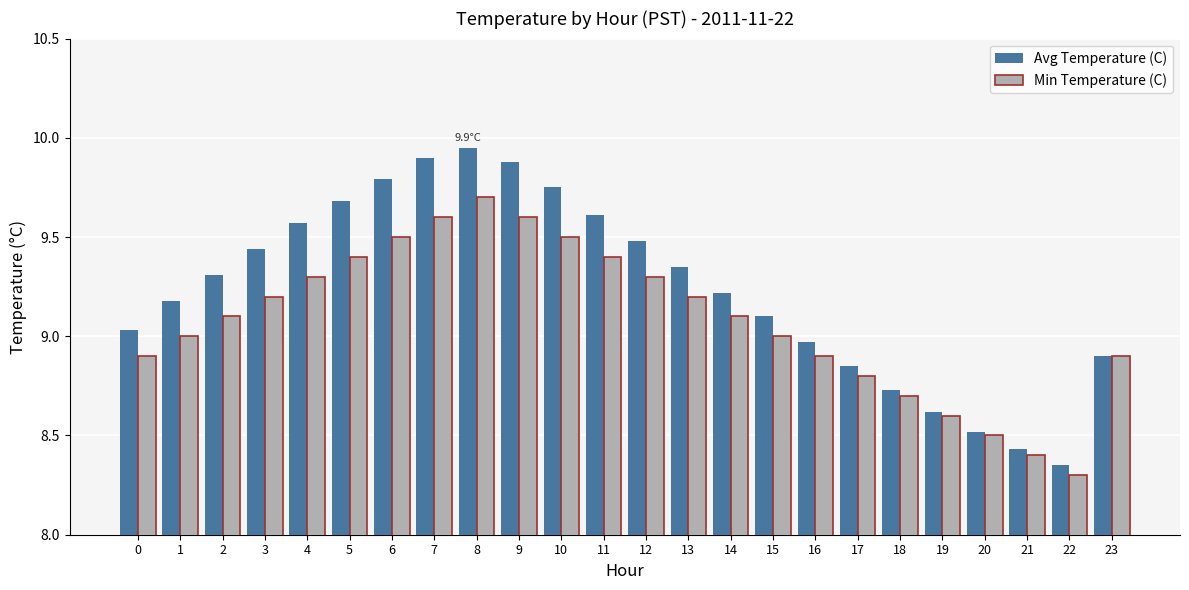

What are all the series names shown in the legend?

Avg Temperature (C), Min Temperature (C)